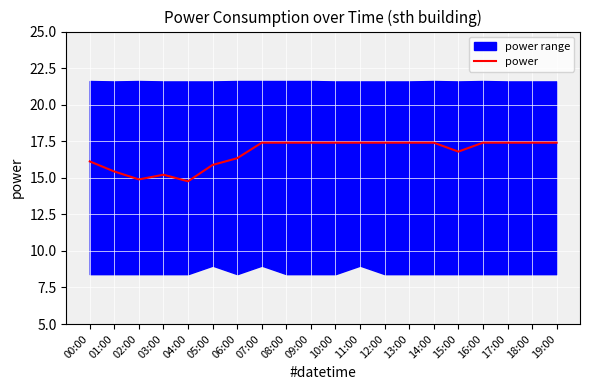

What is the value of the 8th point from the left?

17.4